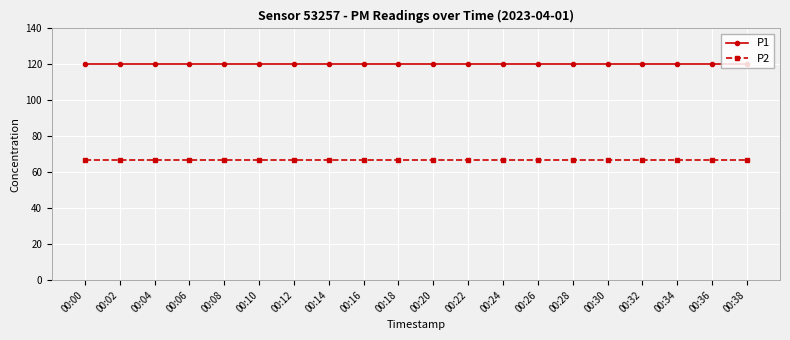

Is the value of P2 at 00:36 greater than the value of P1 at 00:10?

No